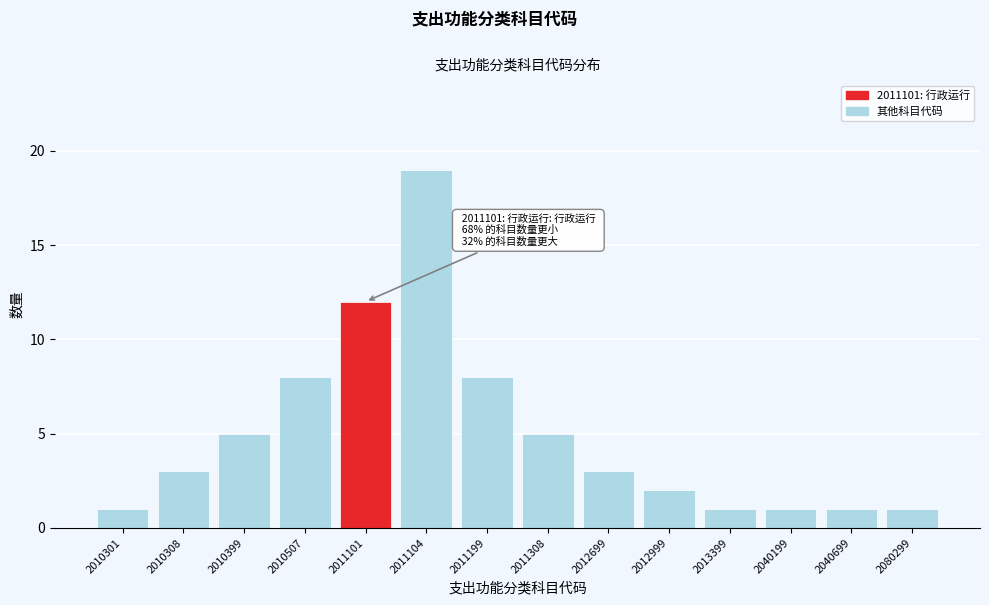

Reading right to left, what are all the values shown in this chart?

2080299=1	2040699=1	2040199=1	2013399=1	2012999=2	2012699=3	2011308=5	2011199=8	2011104=19	2011101=12	2010507=8	2010399=5	2010308=3	2010301=1